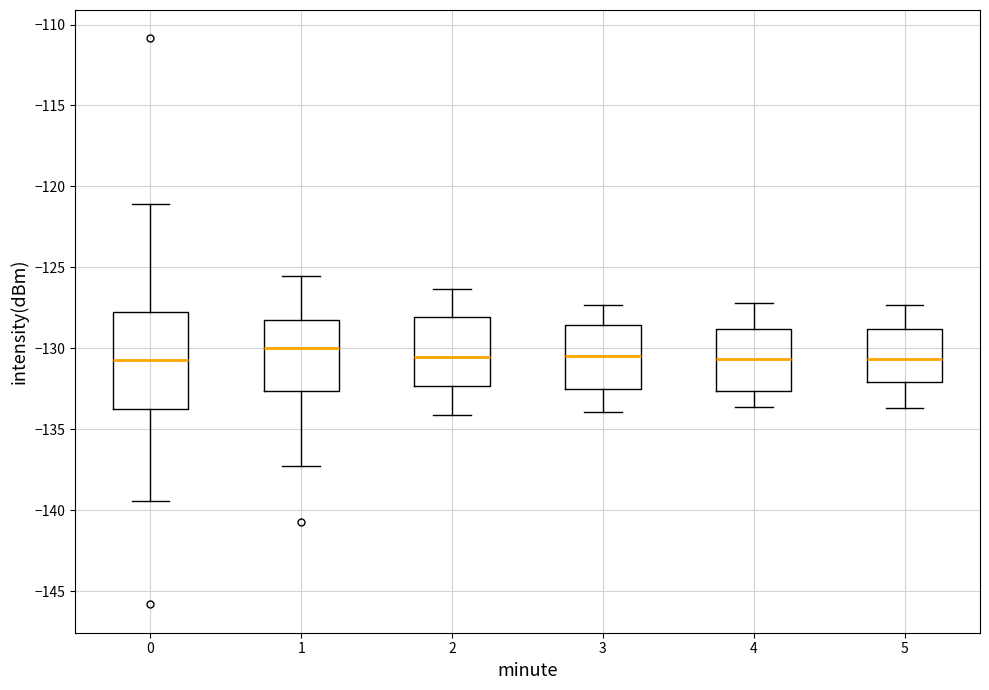

Which box is the tallest, from its lower edge to its upper edge?

0